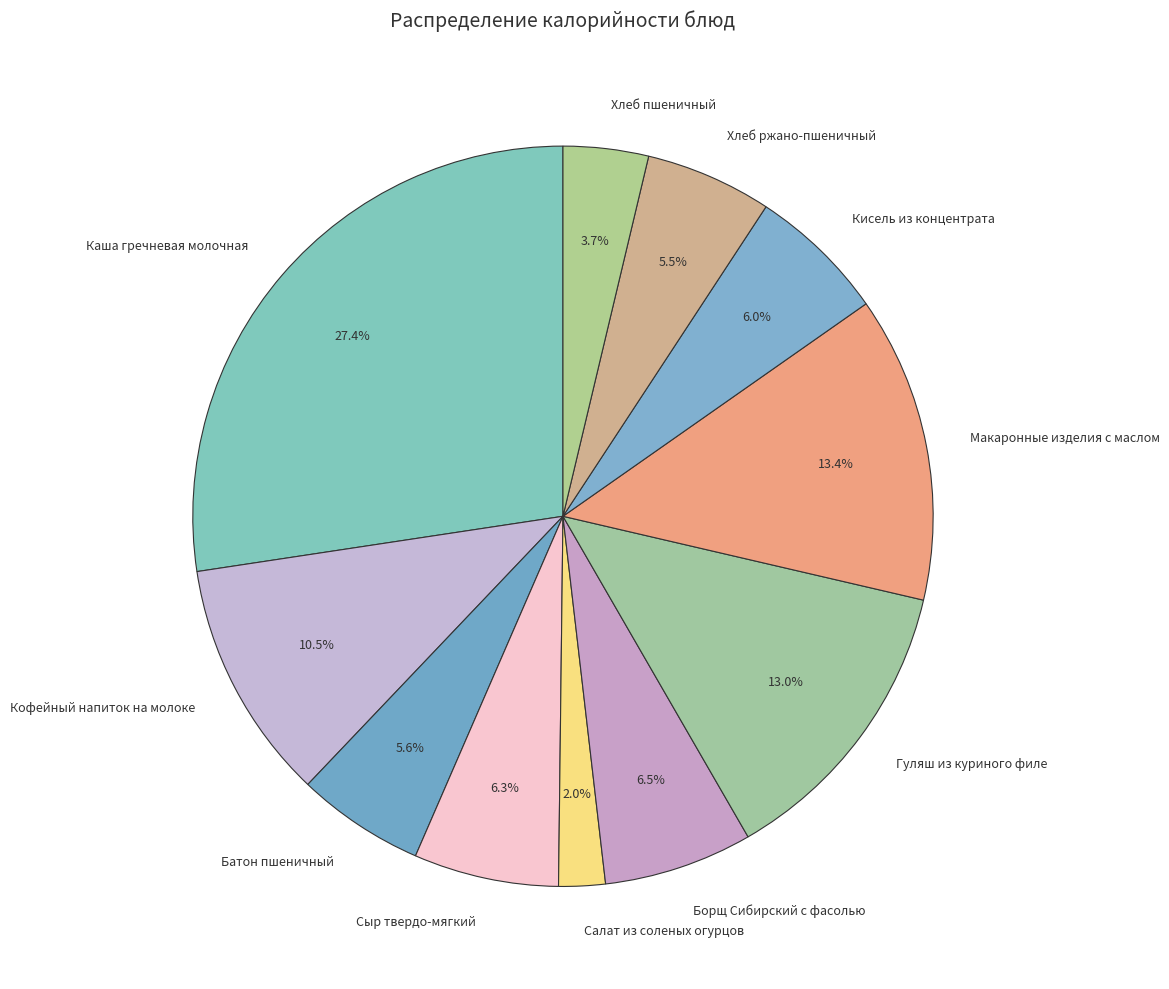

Between Хлеб пшеничный and Батон пшеничный, which is larger?

Батон пшеничный